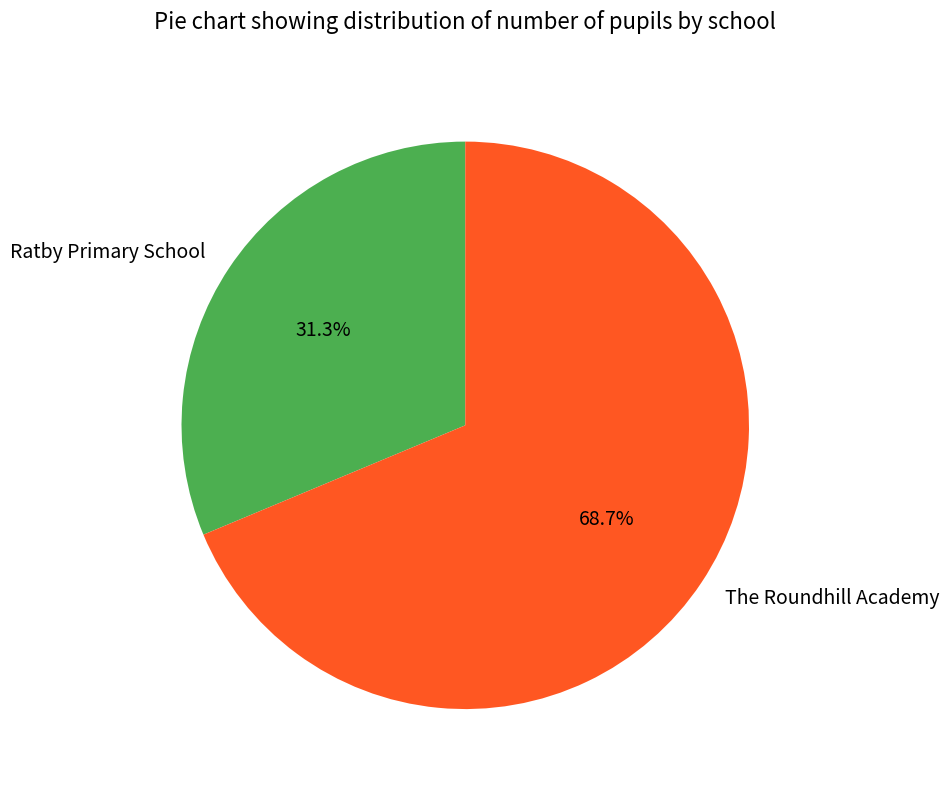

What is the smallest slice in the pie chart?

Ratby Primary School